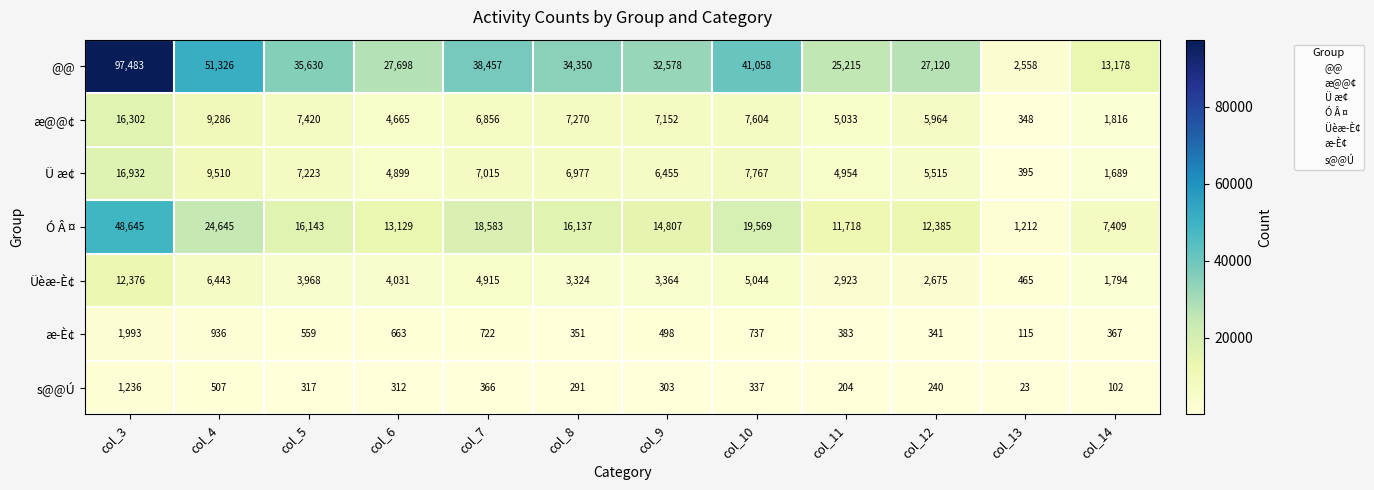

The Üèæ­È¢ series shows 4031 at col_6. True or false?

True